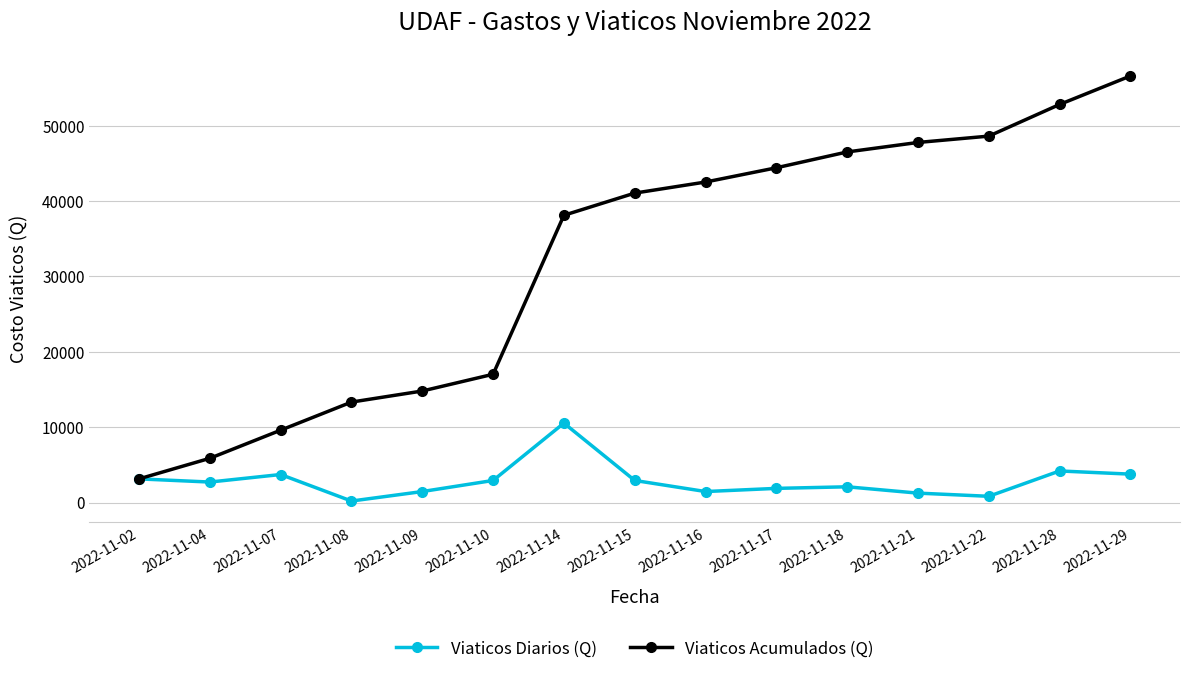

What is the maximum value shown in the chart?

56599.3